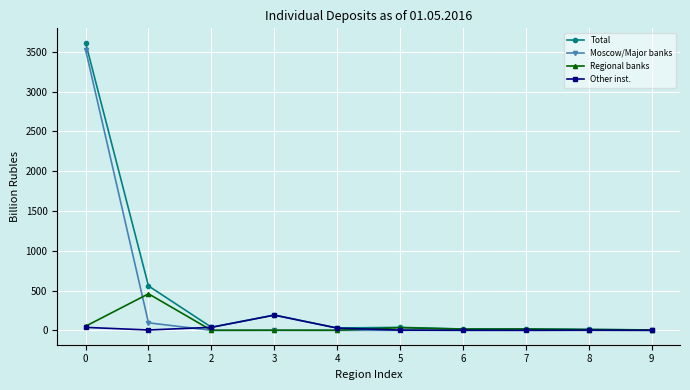

What is the difference between the maximum and minimum values in the Total series?

3608.0